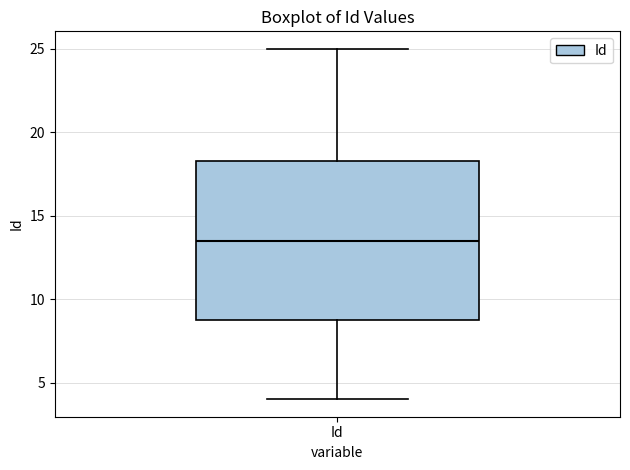

Where does the lower whisker of the box for Id end on the y-axis? The values are not printed on the chart, so give them approximately, as read against the axis.

4.0